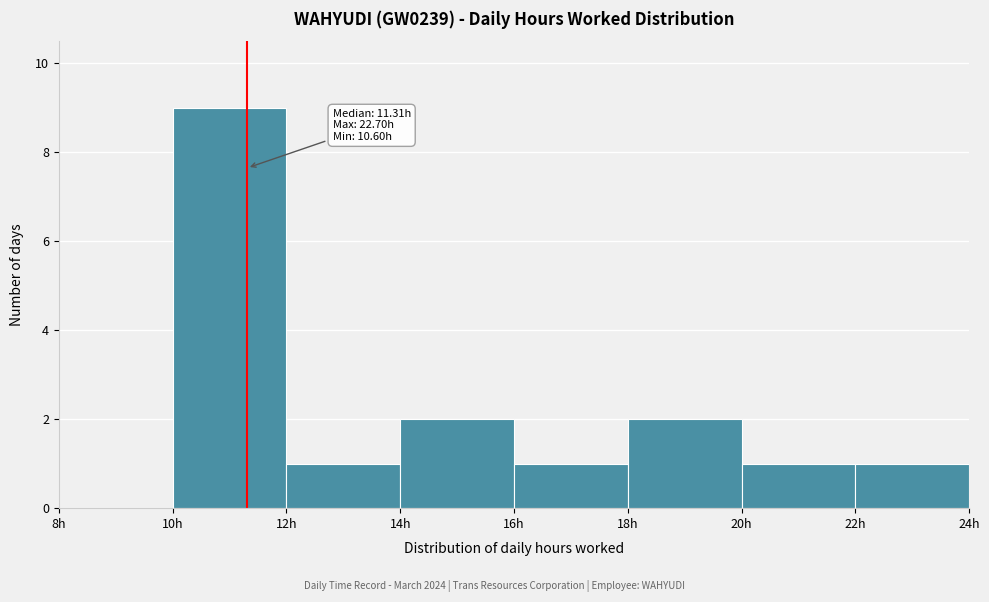

Which range on the x-axis has the tallest bar?

10 to 12